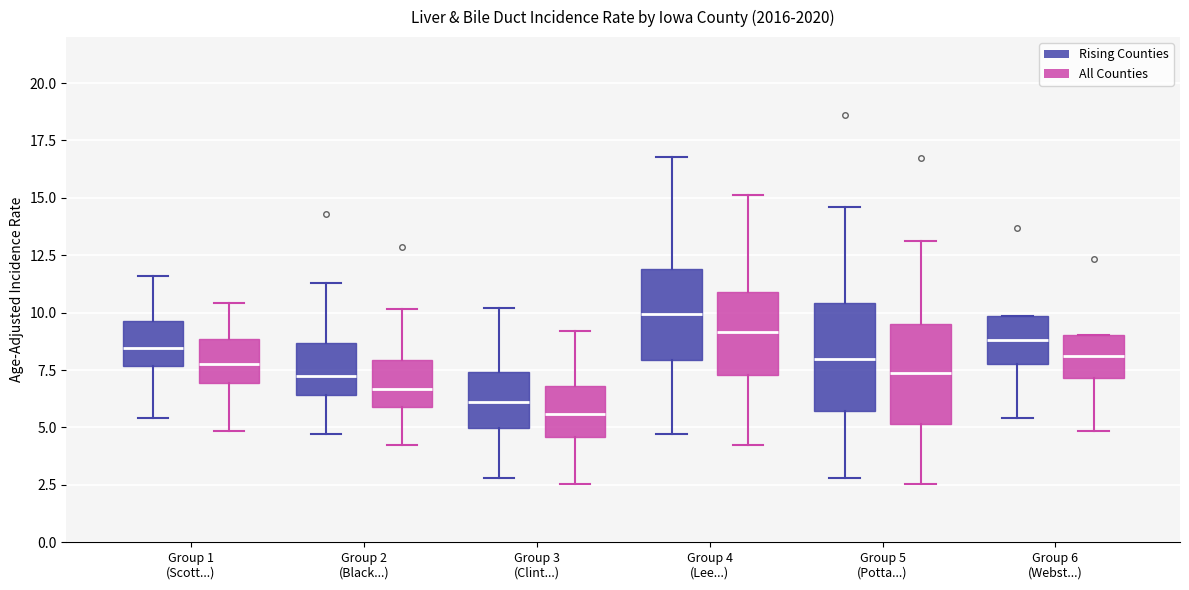

Reading left to right, transcribe this box plot: for each box, give where its median line is, the range the box spans, and where its two whiskers end, as read against the y-axis. The values are not printed on the chart, so give them approximately, as read against the axis.

Group 1 (Scott...) (Rising Counties): median 8.5, box 7.5 to 9.5, whiskers 5.5 to 11.5
Group 1 (Scott...) (All Counties): median 8.0, box 7.0 to 9.0, whiskers 5.0 to 10.5
Group 2 (Black...) (Rising Counties): median 7.5, box 6.5 to 8.5, whiskers 4.5 to 11.5
Group 2 (Black...) (All Counties): median 6.5, box 6.0 to 8.0, whiskers 4.0 to 10.0
Group 3 (Clint...) (Rising Counties): median 6.0, box 5.0 to 7.5, whiskers 3.0 to 10.0
Group 3 (Clint...) (All Counties): median 5.5, box 4.5 to 7.0, whiskers 2.5 to 9.0
Group 4 (Lee...) (Rising Counties): median 10.0, box 8.0 to 12.0, whiskers 4.5 to 17.0
Group 4 (Lee...) (All Counties): median 9.0, box 7.5 to 11.0, whiskers 4.0 to 15.0
Group 5 (Potta...) (Rising Counties): median 8.0, box 5.5 to 10.5, whiskers 3.0 to 14.5
Group 5 (Potta...) (All Counties): median 7.5, box 5.0 to 9.5, whiskers 2.5 to 13.0
Group 6 (Webst...) (Rising Counties): median 9.0, box 8.0 to 10.0, whiskers 5.5 to 10.0
Group 6 (Webst...) (All Counties): median 8.0, box 7.0 to 9.0, whiskers 5.0 to 9.0